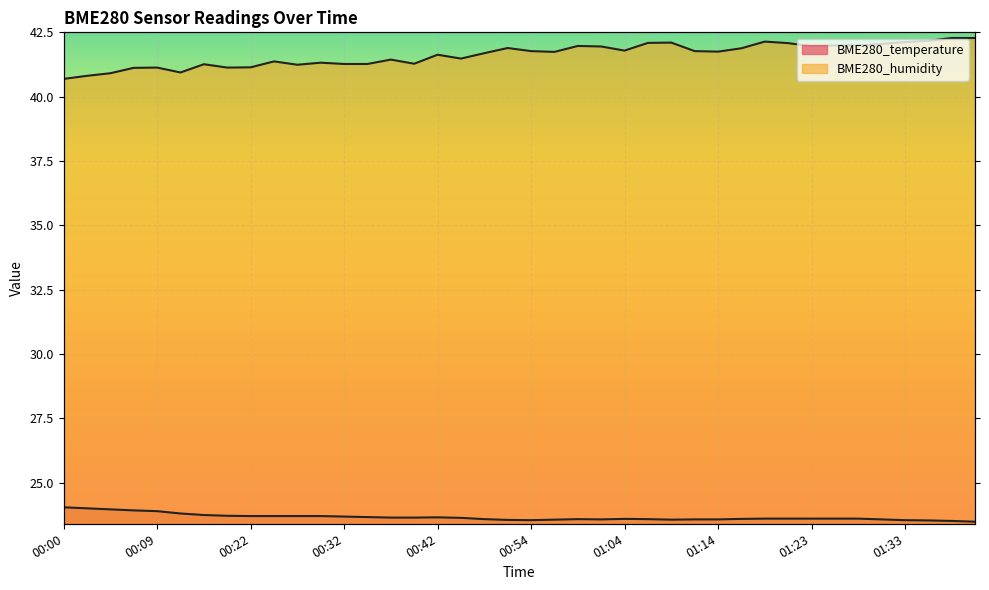

True or false: BME280_humidity and BME280_temperature intersect in this chart.

False